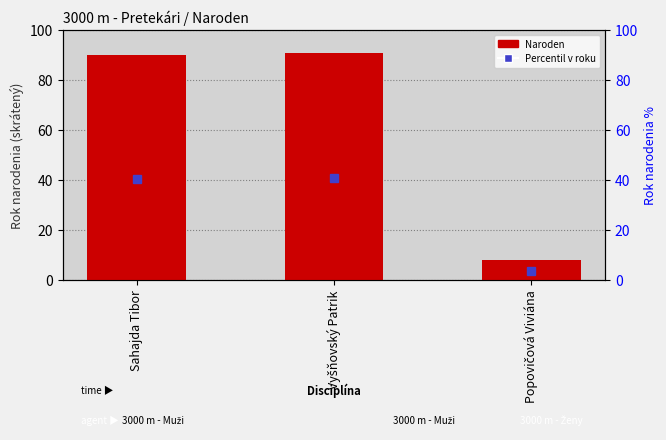

Does the chart contain stacked bars?

No